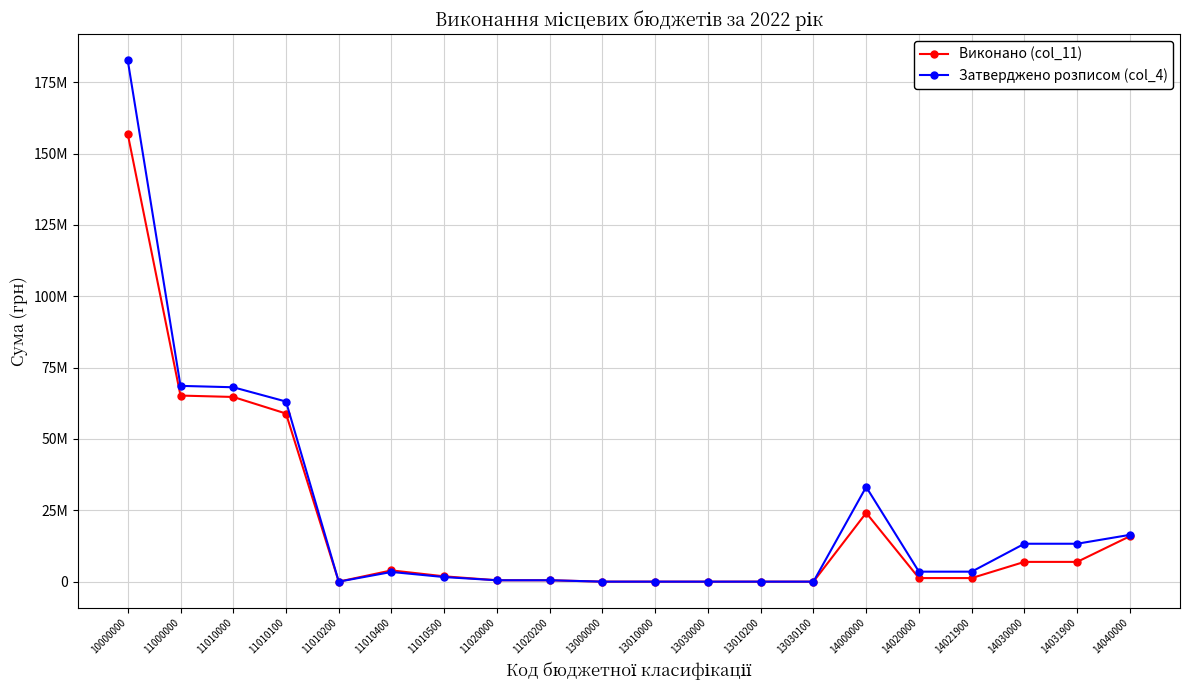

Where is the first local minimum for Виконано (col_11)?

11010200